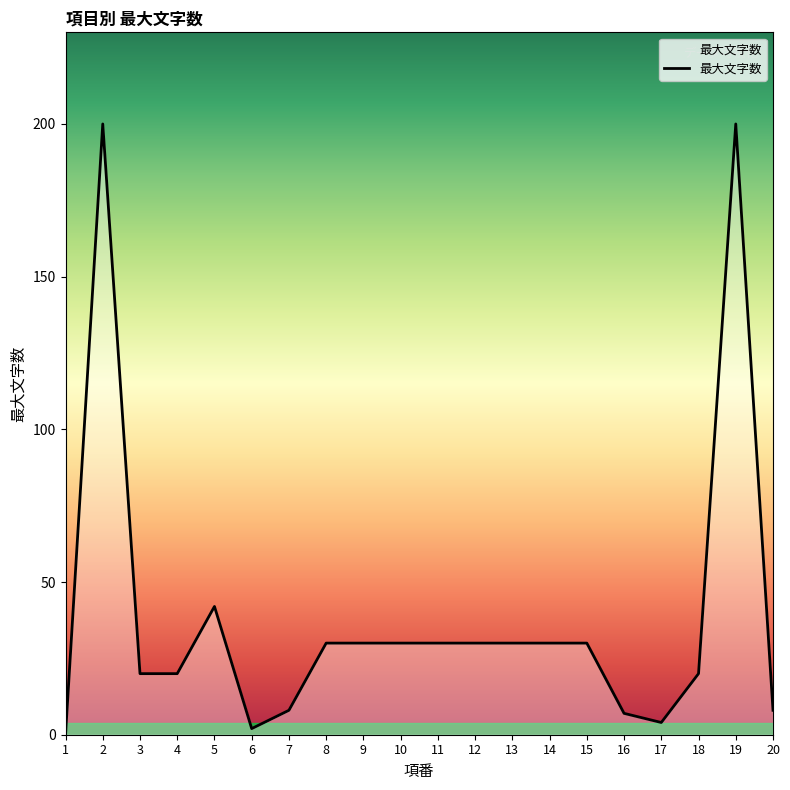

At which category does the data reach its first local peak?

2